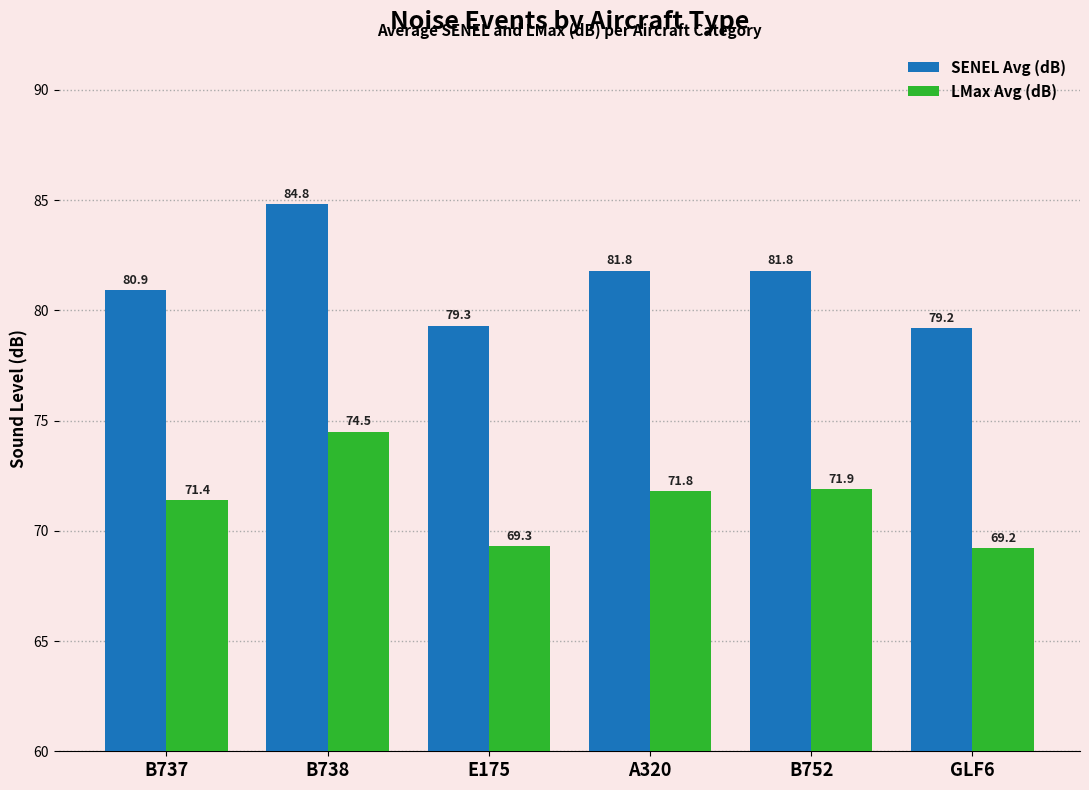

Is the value of SENEL Avg (dB) at GLF6 greater than the value of LMax Avg (dB) at B738?

Yes